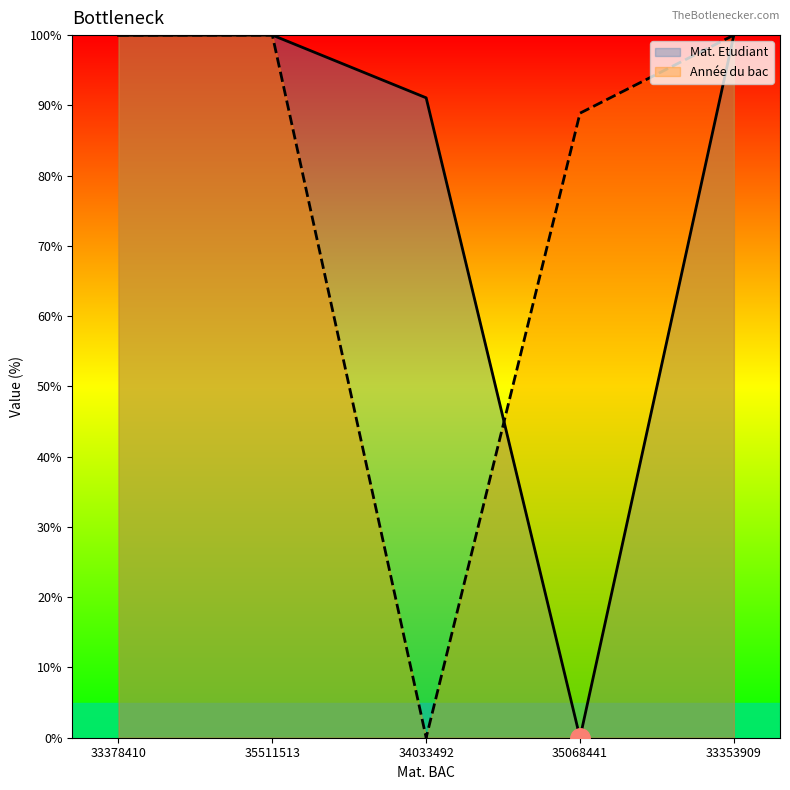

How many lines are shown in the chart?

2